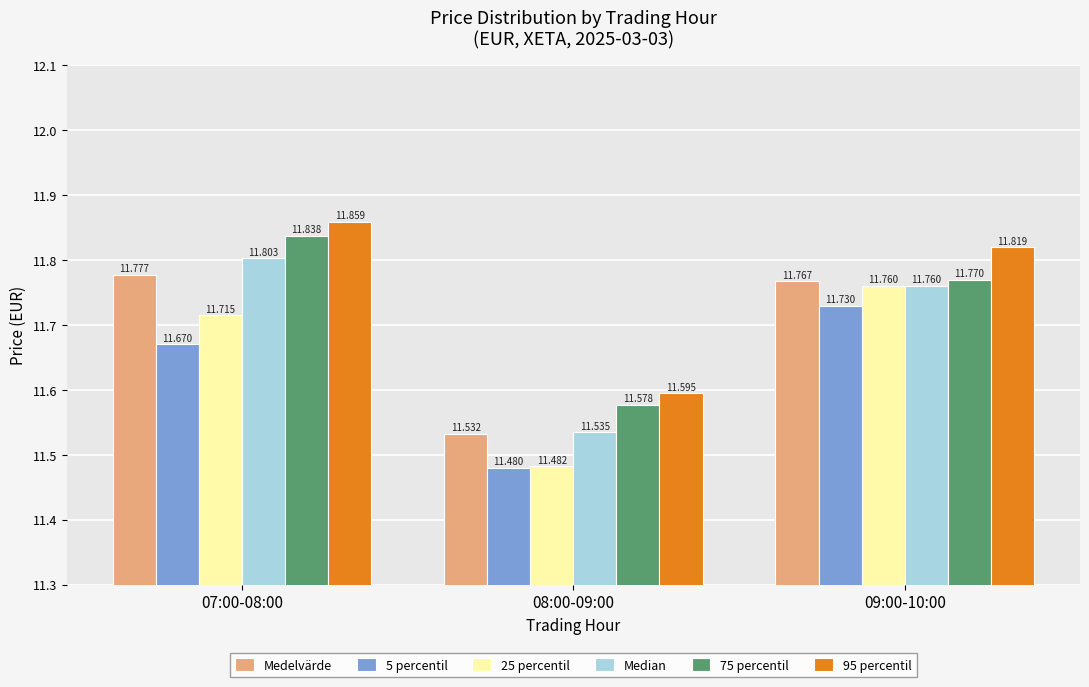

Is the value of 95 percentil at 07:00-08:00 greater than the value of 5 percentil at 08:00-09:00?

Yes